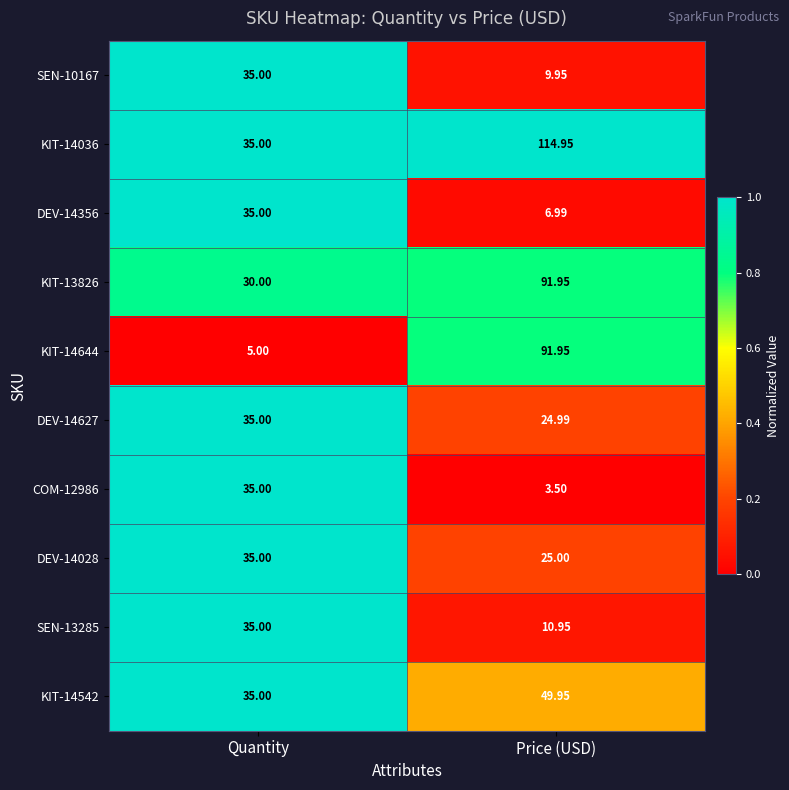

Is the value of KIT-14036 at Price (USD) greater than the value of KIT-14644 at Price (USD)?

Yes